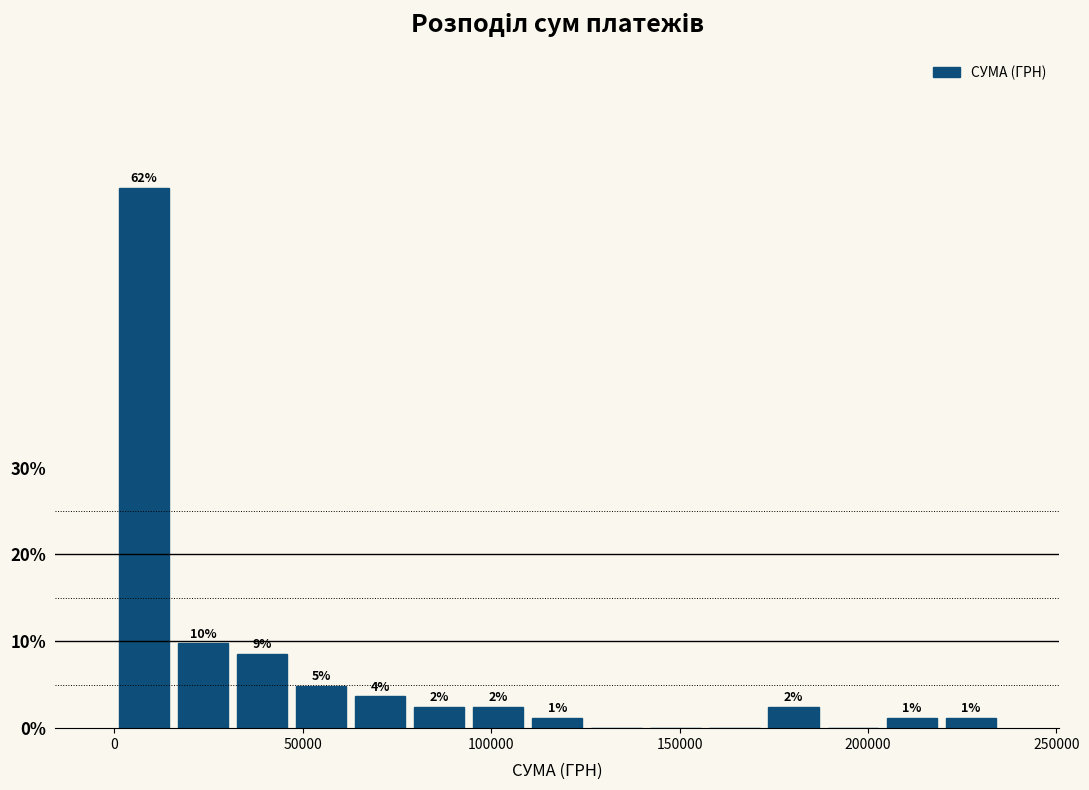

Read against the x-axis, roughly where is the centre of the tallest bar?

10000